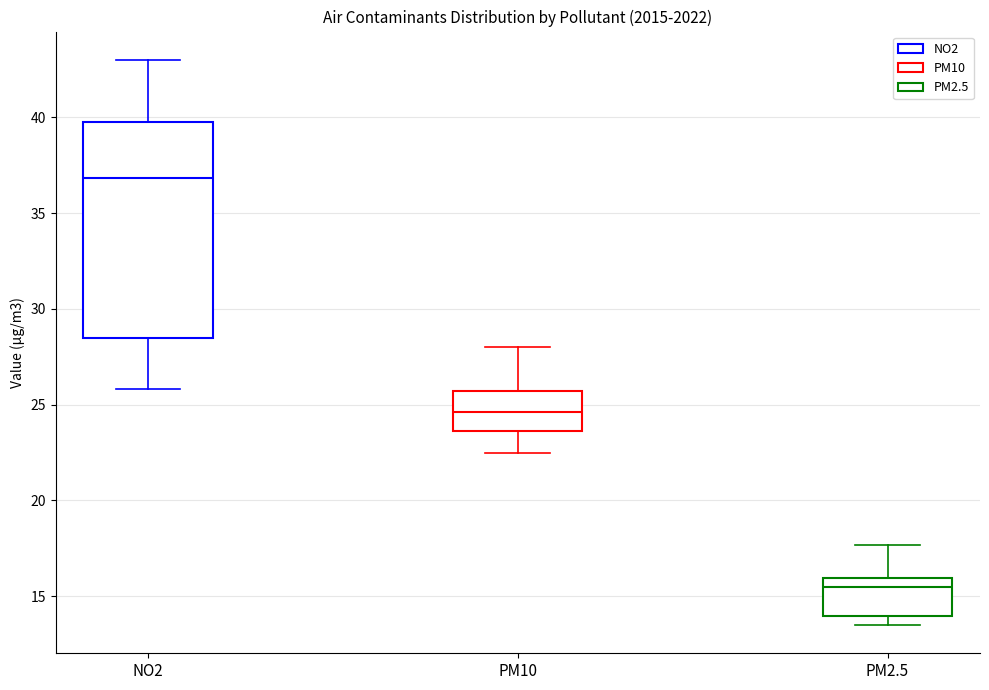

Reading left to right, transcribe this box plot: for each box, give where its median line is, the range the box spans, and where its two whiskers end, as read against the y-axis. The values are not printed on the chart, so give them approximately, as read against the axis.

NO2: median 37.0, box 28.5 to 40.0, whiskers 26.0 to 43.0
PM10: median 24.5, box 23.5 to 25.5, whiskers 22.5 to 28.0
PM2.5: median 15.5, box 14.0 to 16.0, whiskers 13.5 to 17.5